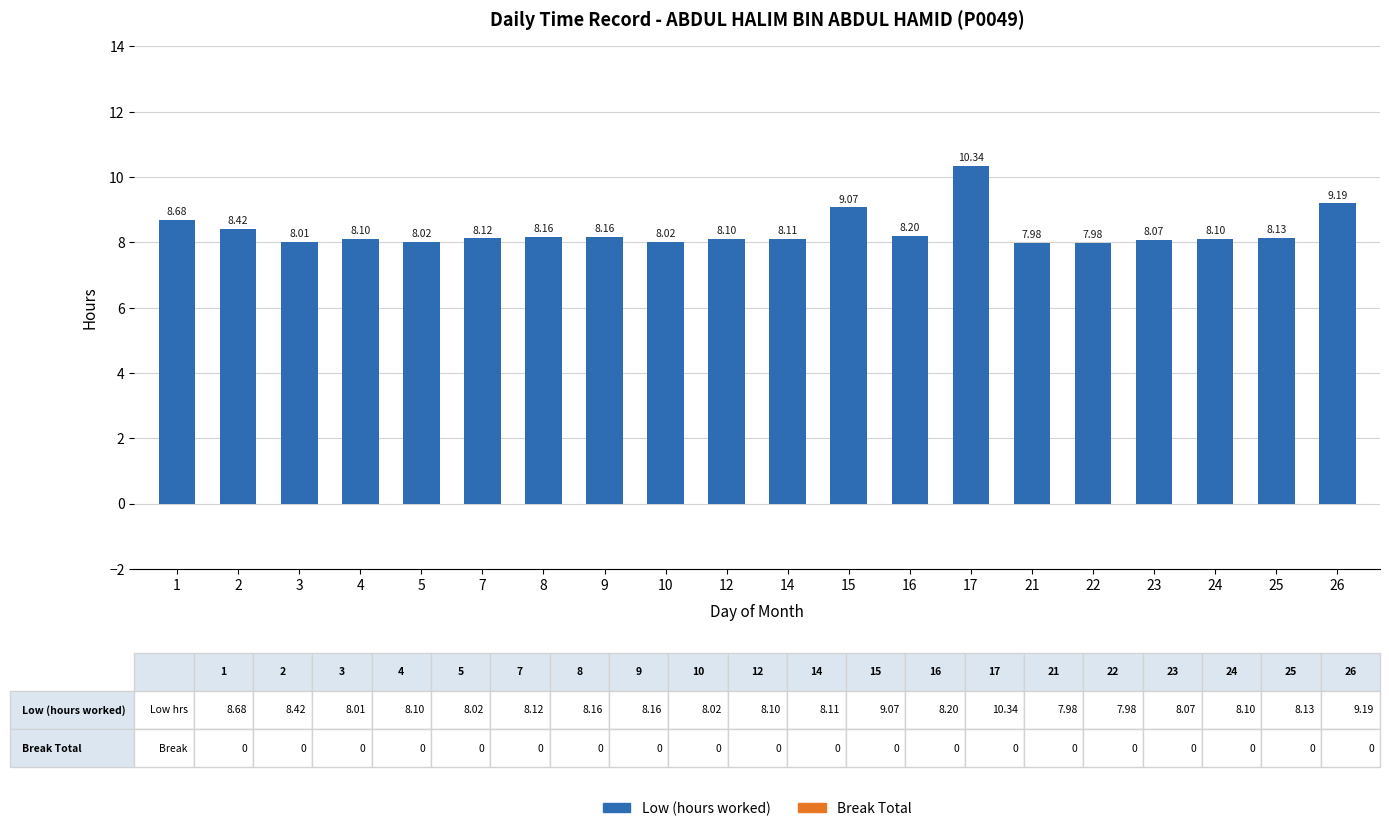

What is the difference between the maximum and minimum values?

2.4